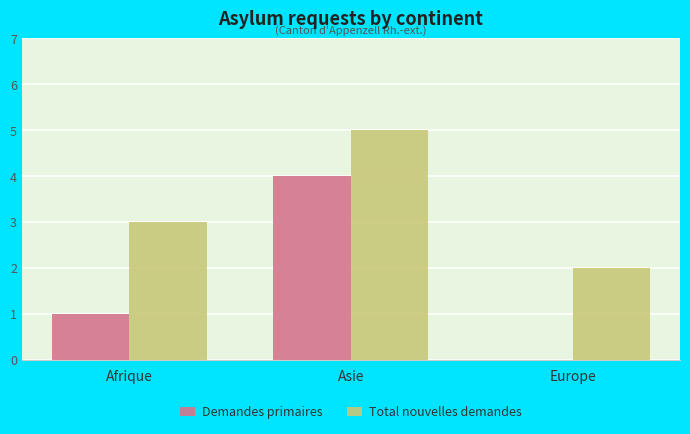

Where is Demandes primaires nearest to the value 2?

Afrique